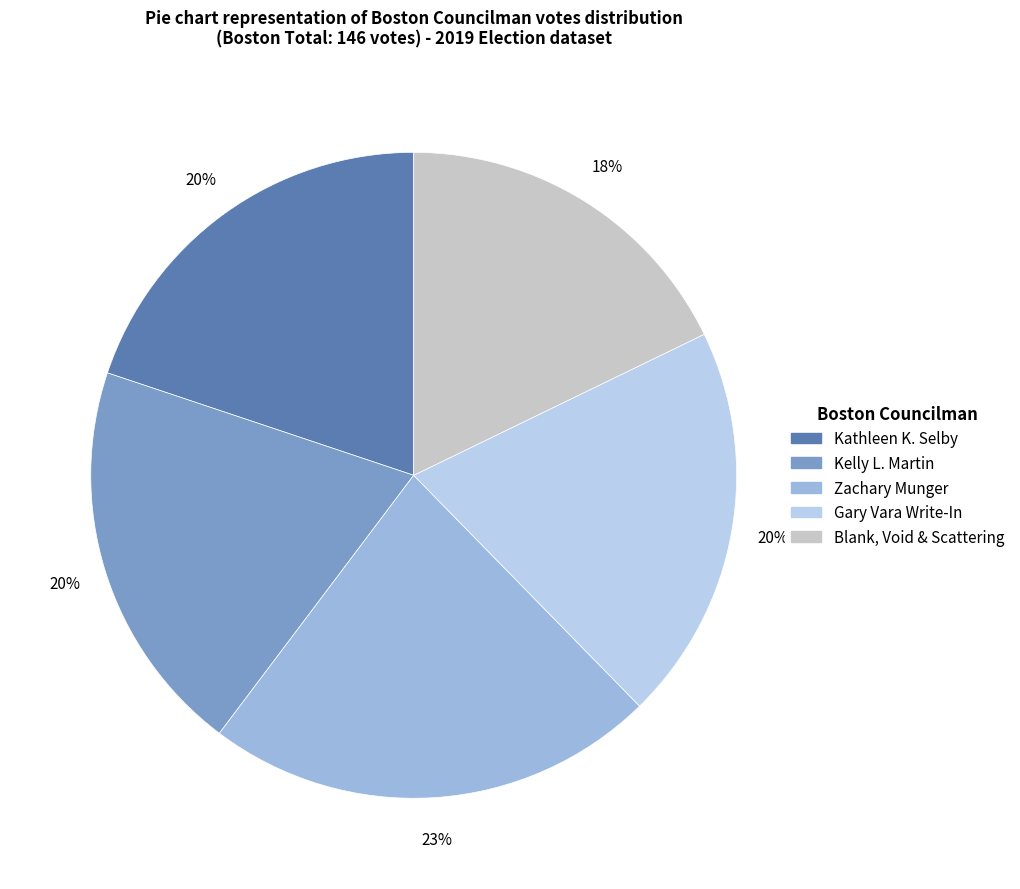

Is Blank, Void & Scattering the majority of the pie?

No